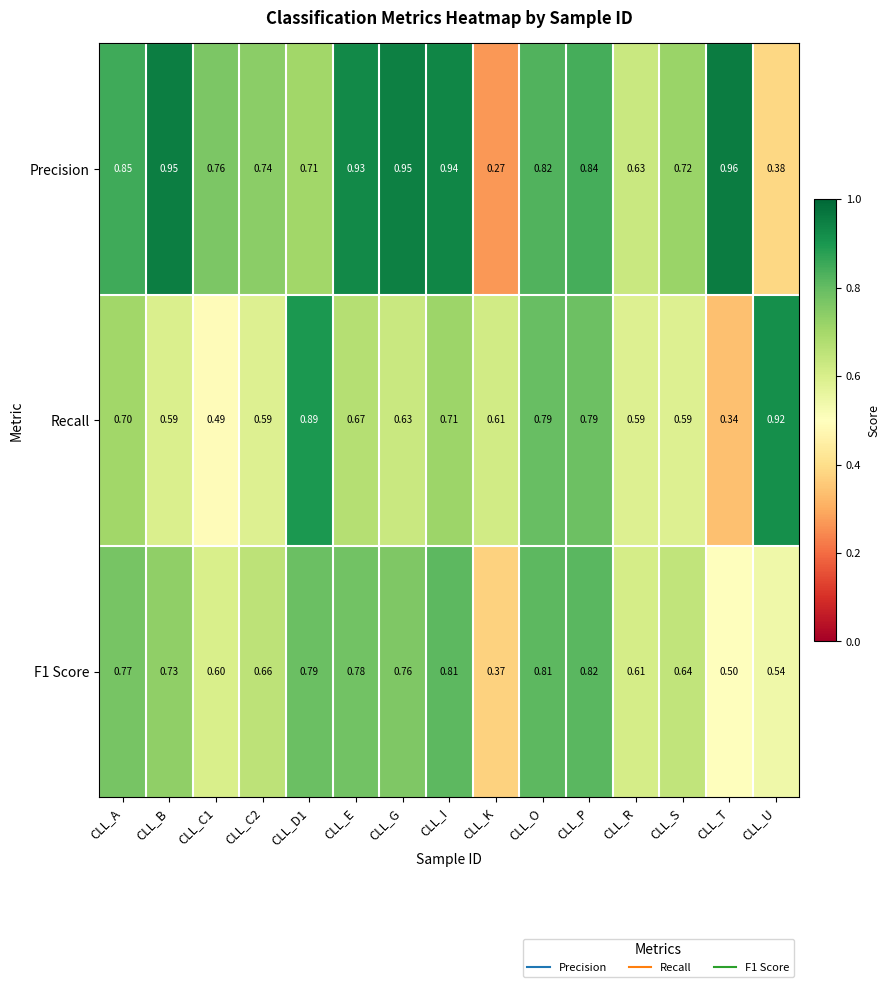

At how many categories does at least one series exceed 0?

15